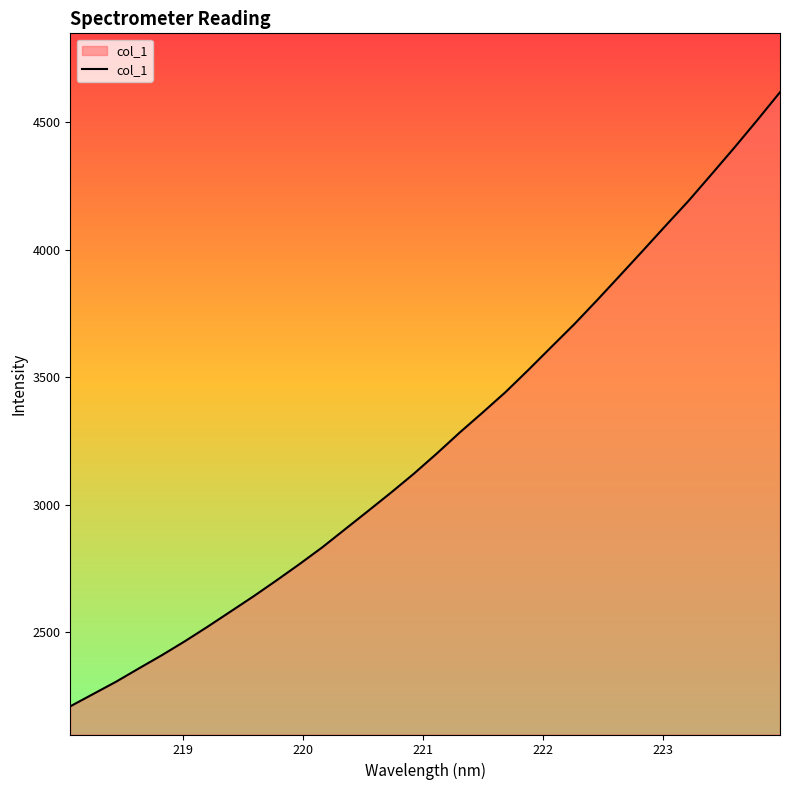

What is the difference between the maximum and minimum values?

2407.9